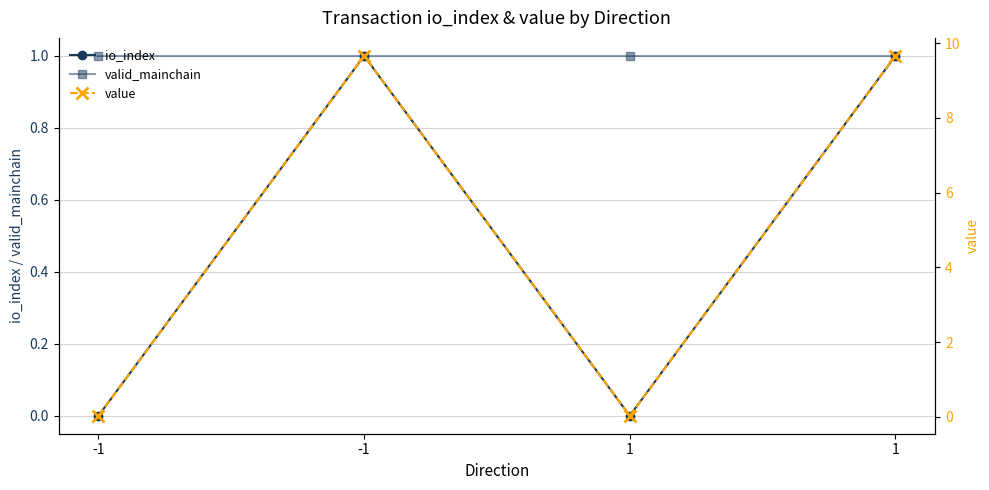

Which series has the widest spread of values?

value